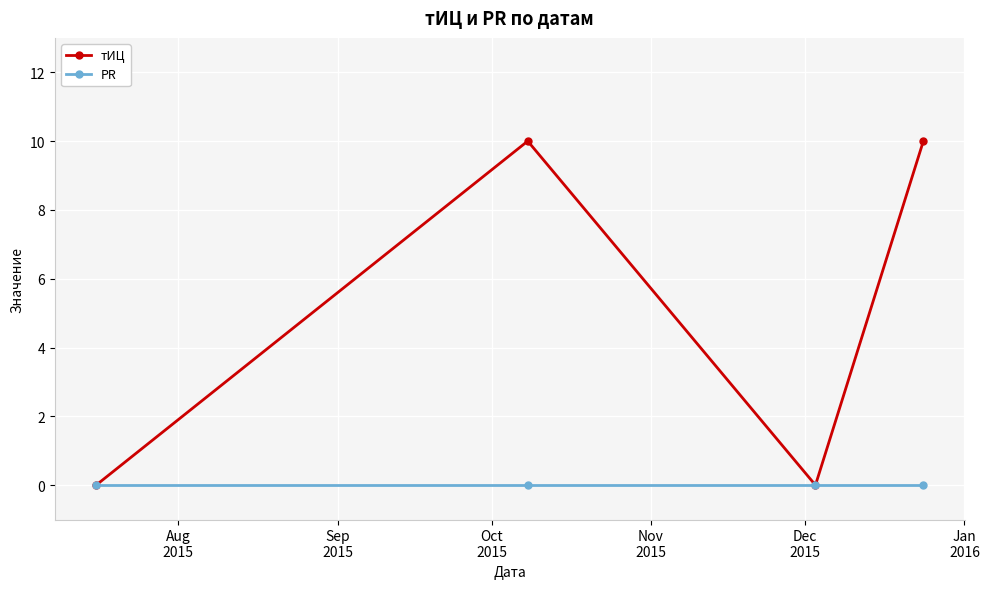

How many interior local peaks does the тИЦ series have?

1